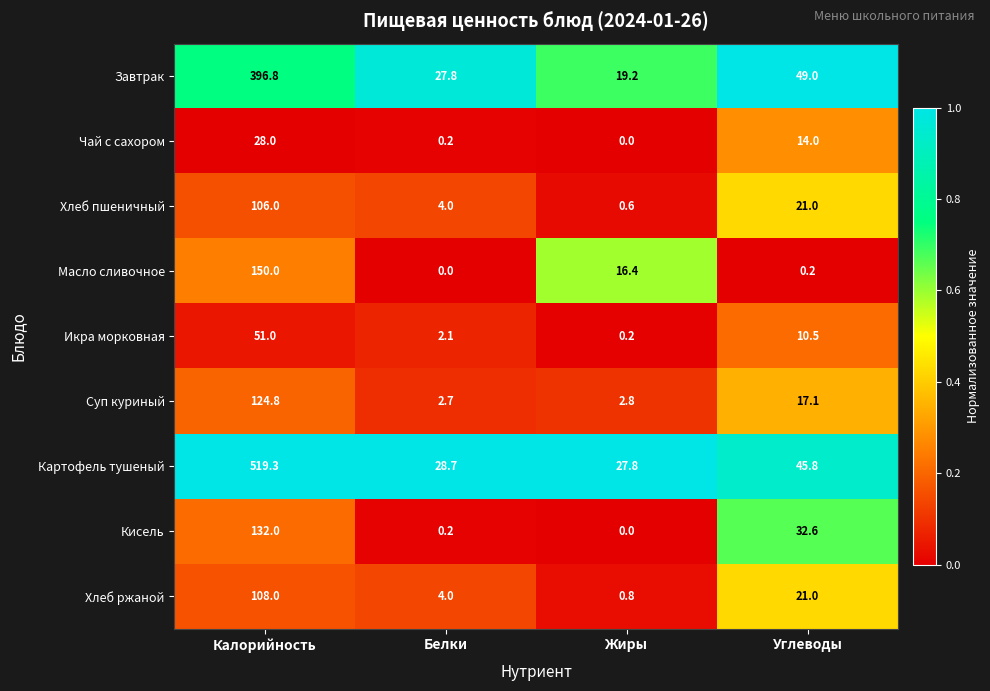

The Картофель тушеный series shows 21.3 at Углеводы. True or false?

False